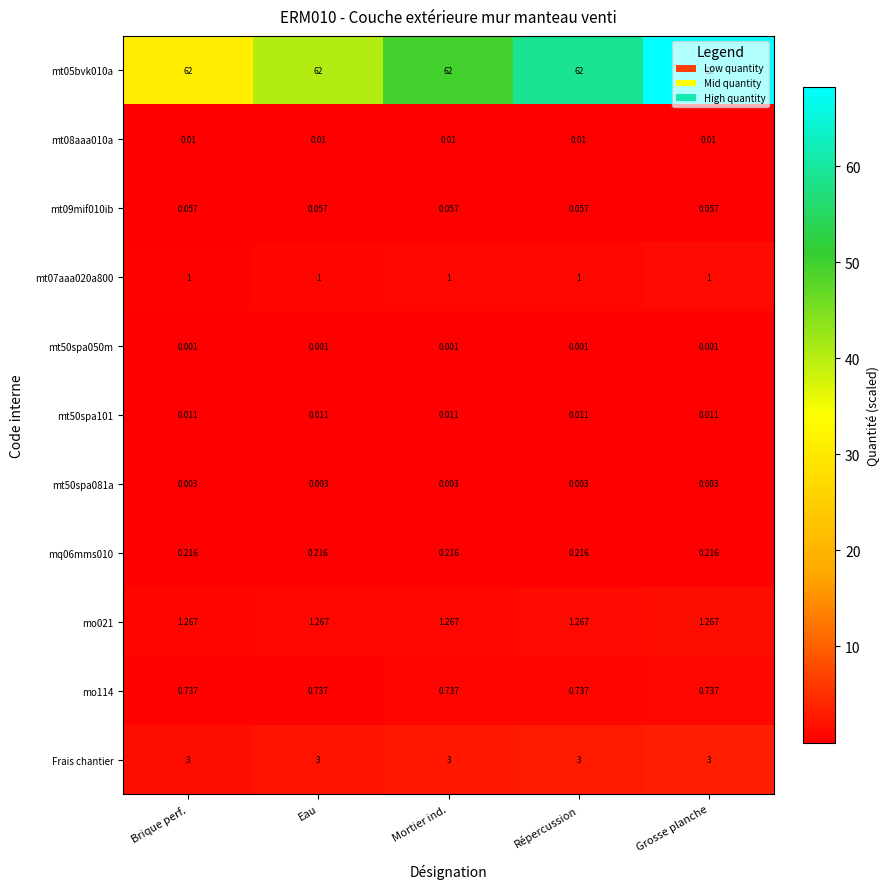

Is the value of mt05bvk010a at Répercussion greater than the value of mt09mif010ib at Brique perf.?

Yes